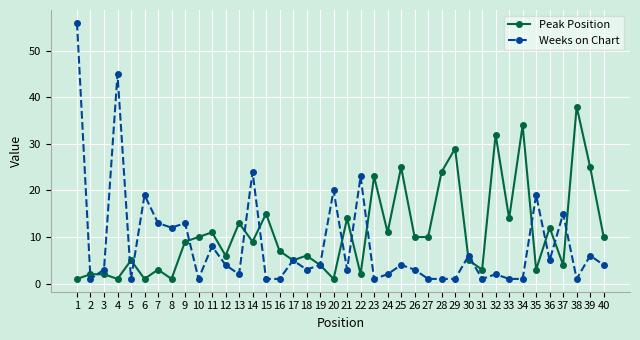

Is it true that Peak Position equals 10 at 26?

True